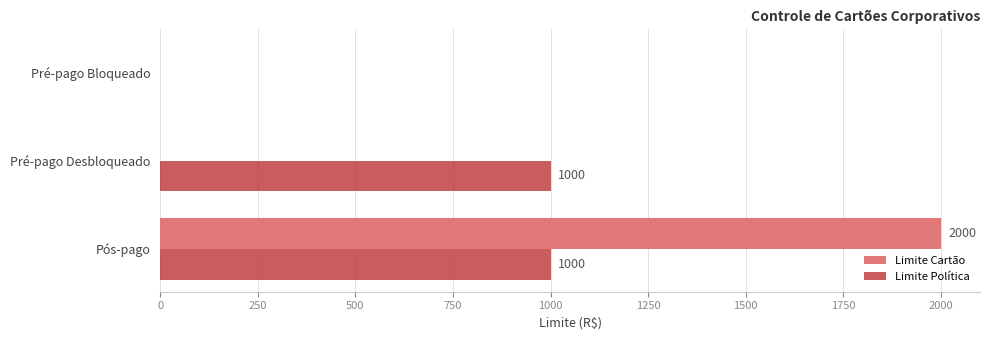

What is the highest value of the Limite Política series?

1000